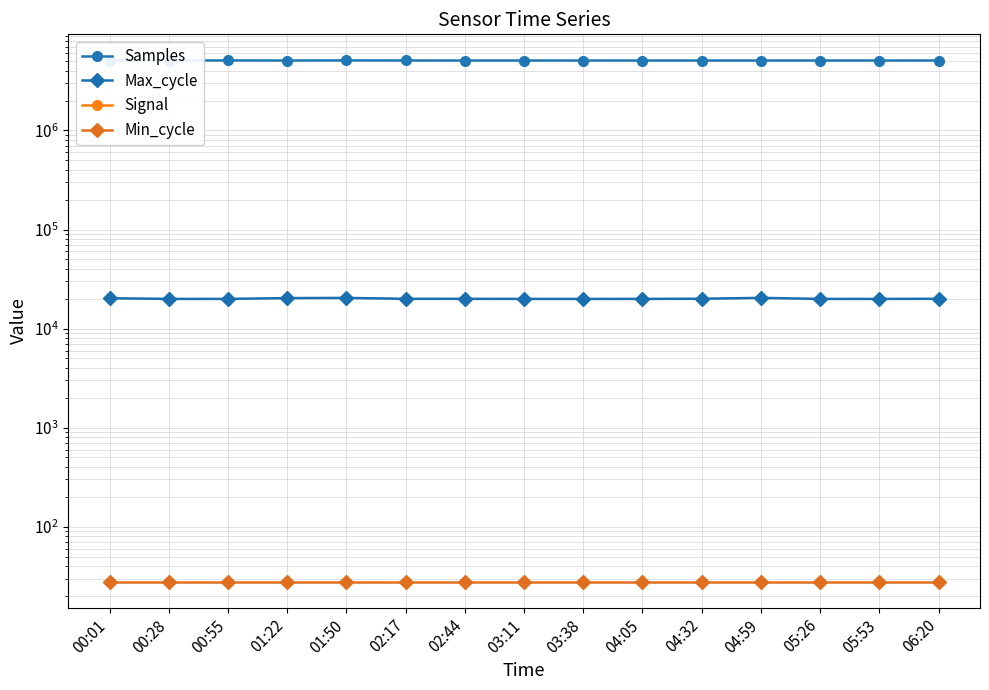

Where does the Max_cycle series first go above 19964?

00:01